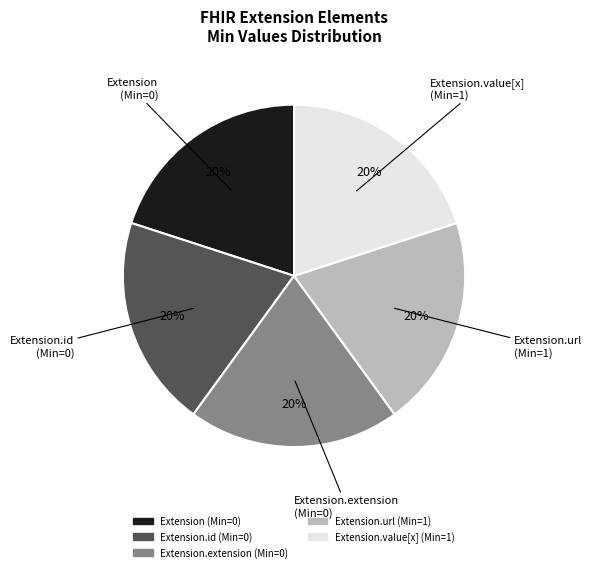

To the nearest percent, what is the average slice percentage?

20%